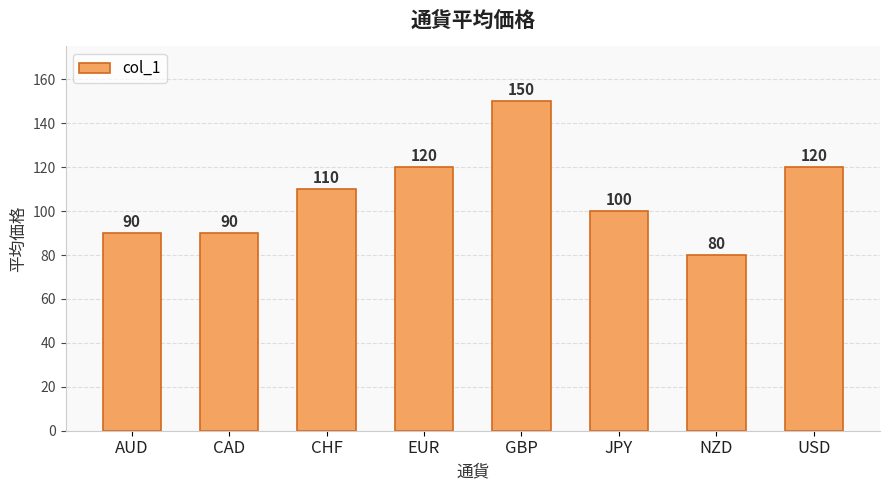

The value at EUR is 192. True or false?

False